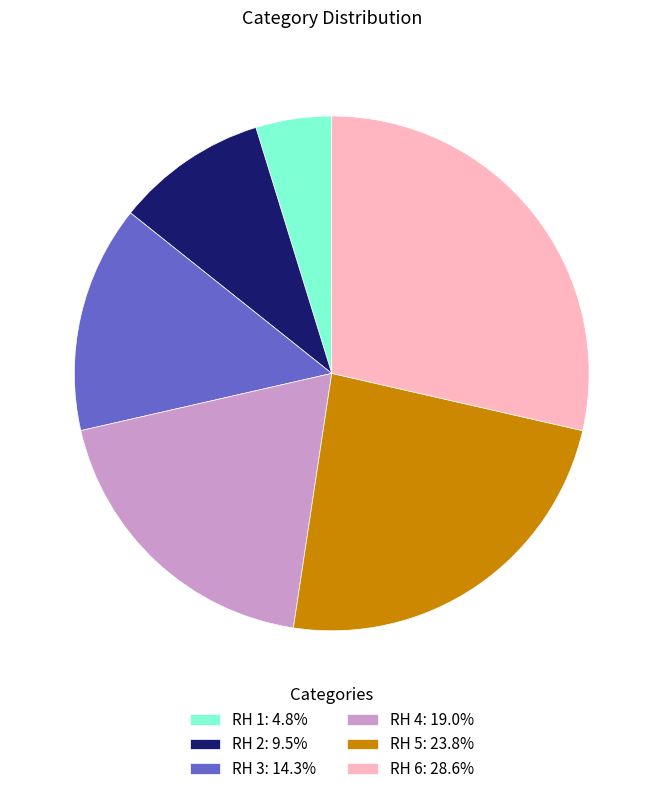

Combined, do RH 5: 23.8% and RH 2: 9.5% account for over 50%?

No